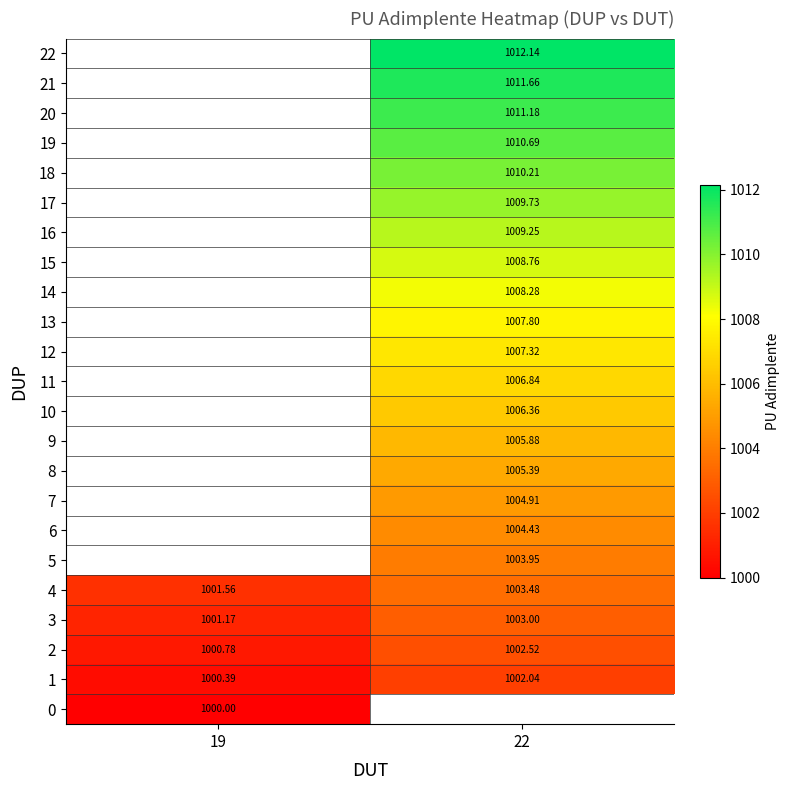

At how many categories does at least one series exceed 1006?

1